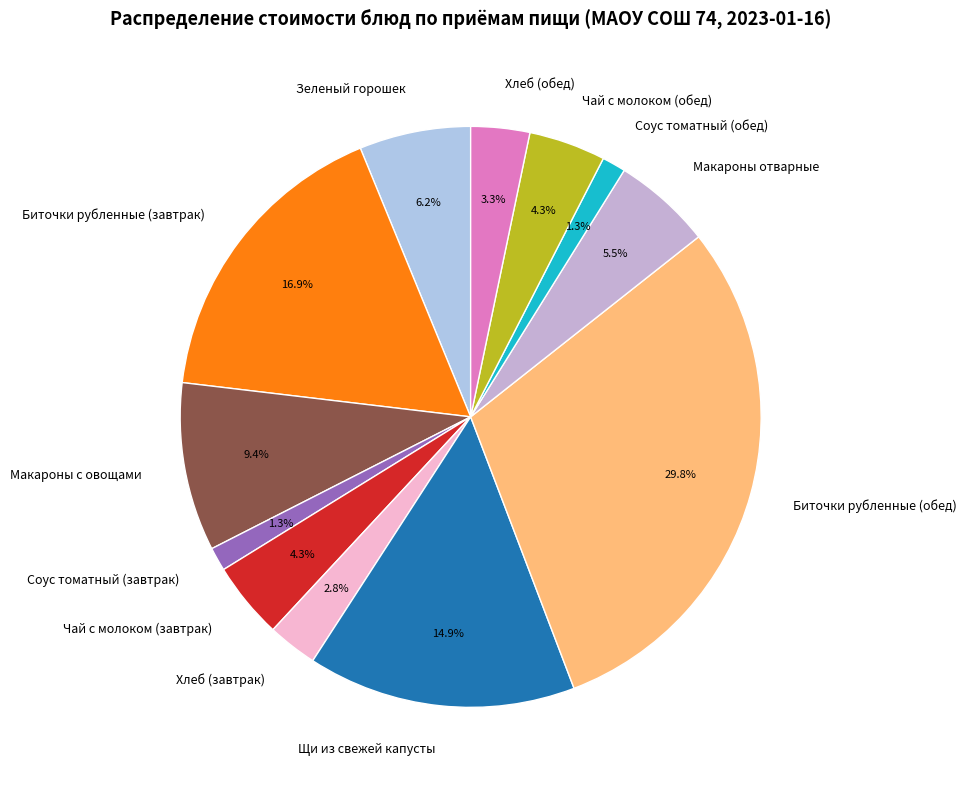

Is Щи из свежей капусты the majority of the pie?

No